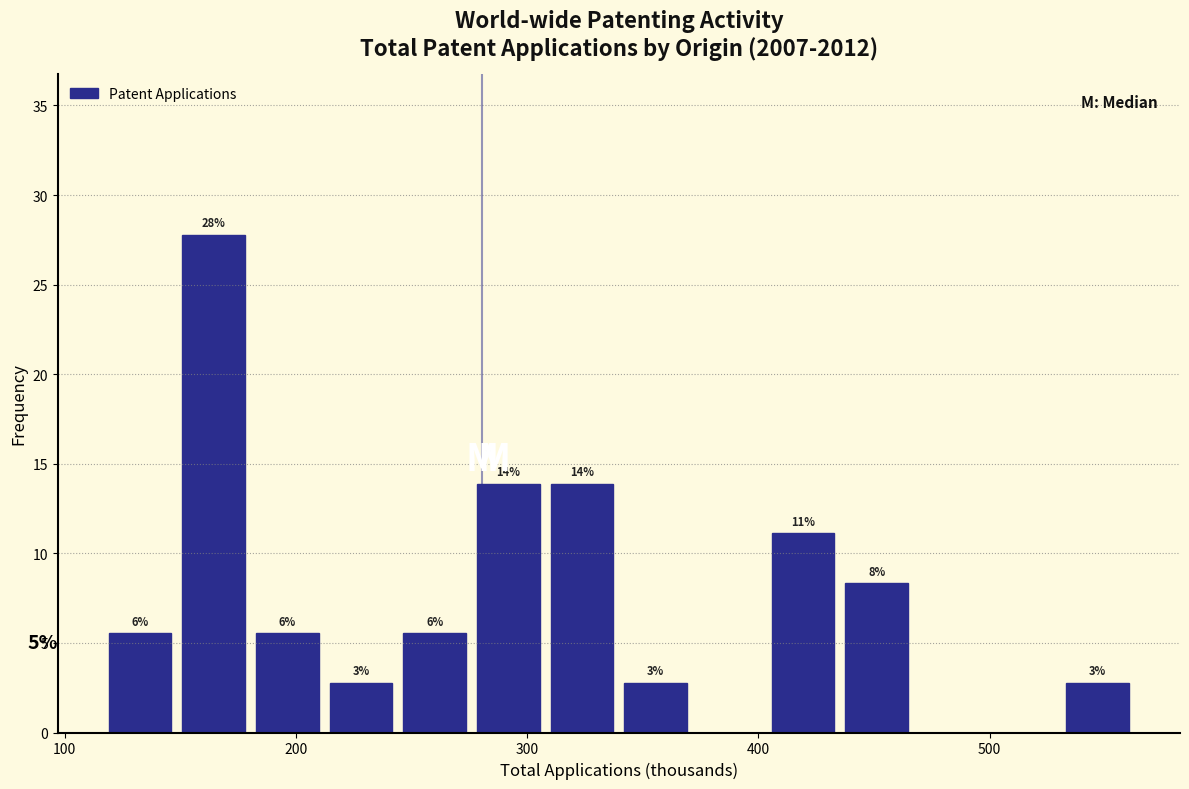

Read against the x-axis, roughly where is the centre of the tallest bar?

160